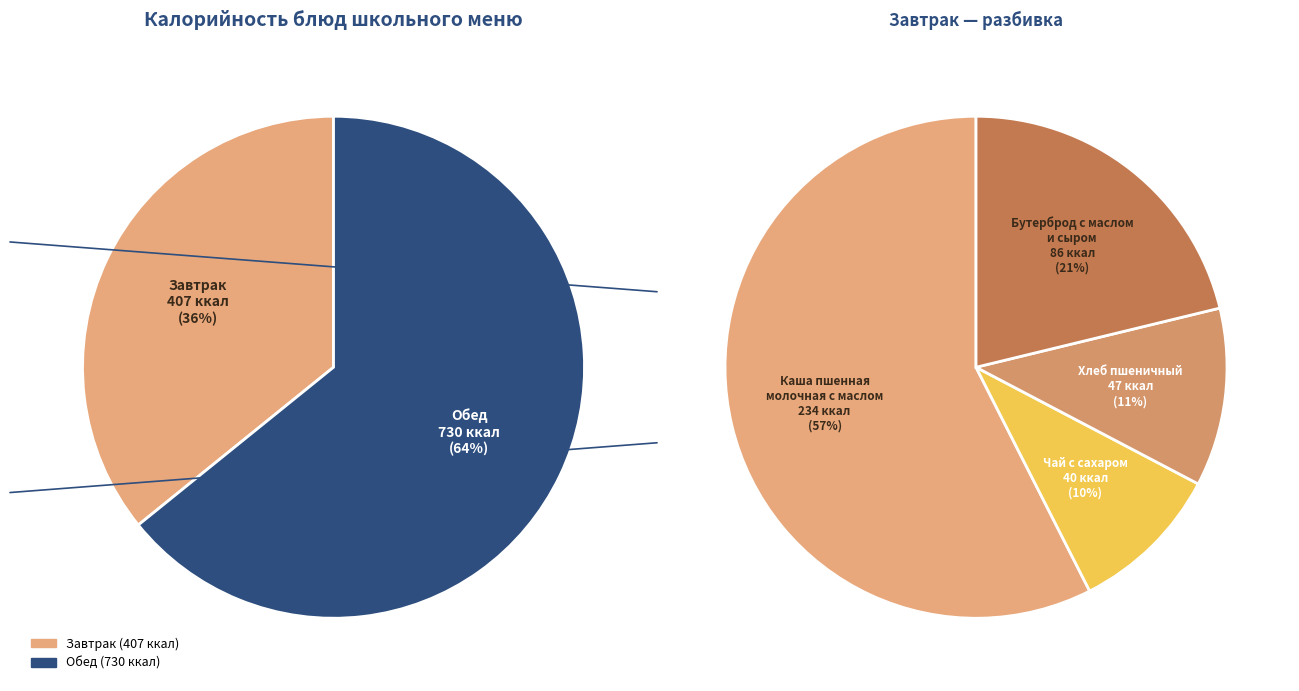

True or false: Хлеб пшеничный (обед) accounts for 18% of the total.

False